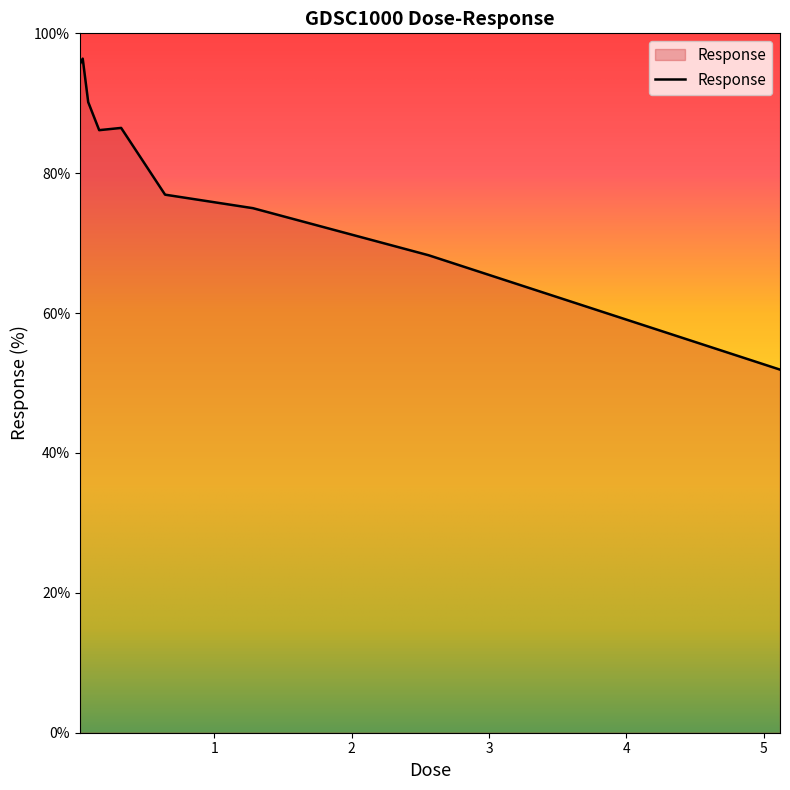

Does the chart display data point markers on the line(s)?

No